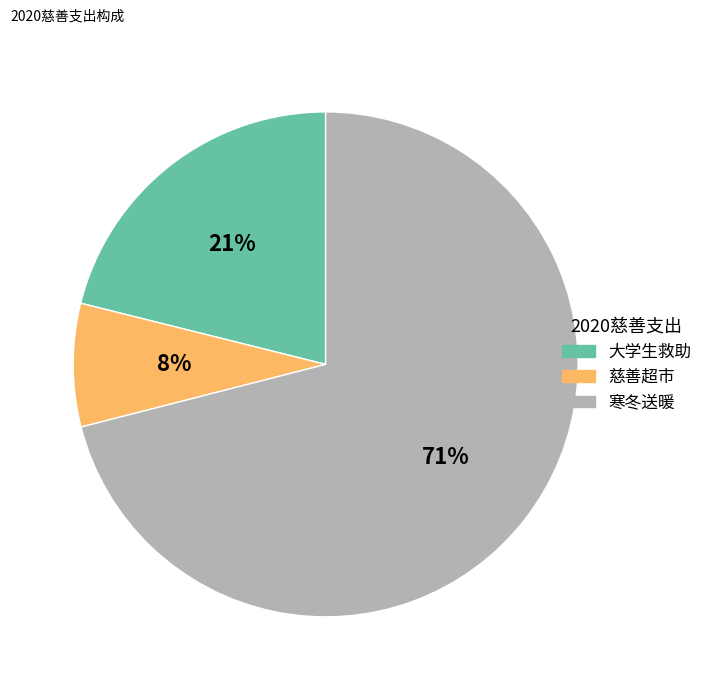

To the nearest percent, what is the combined percentage of 慈善超市 and 大学生救助?

29%